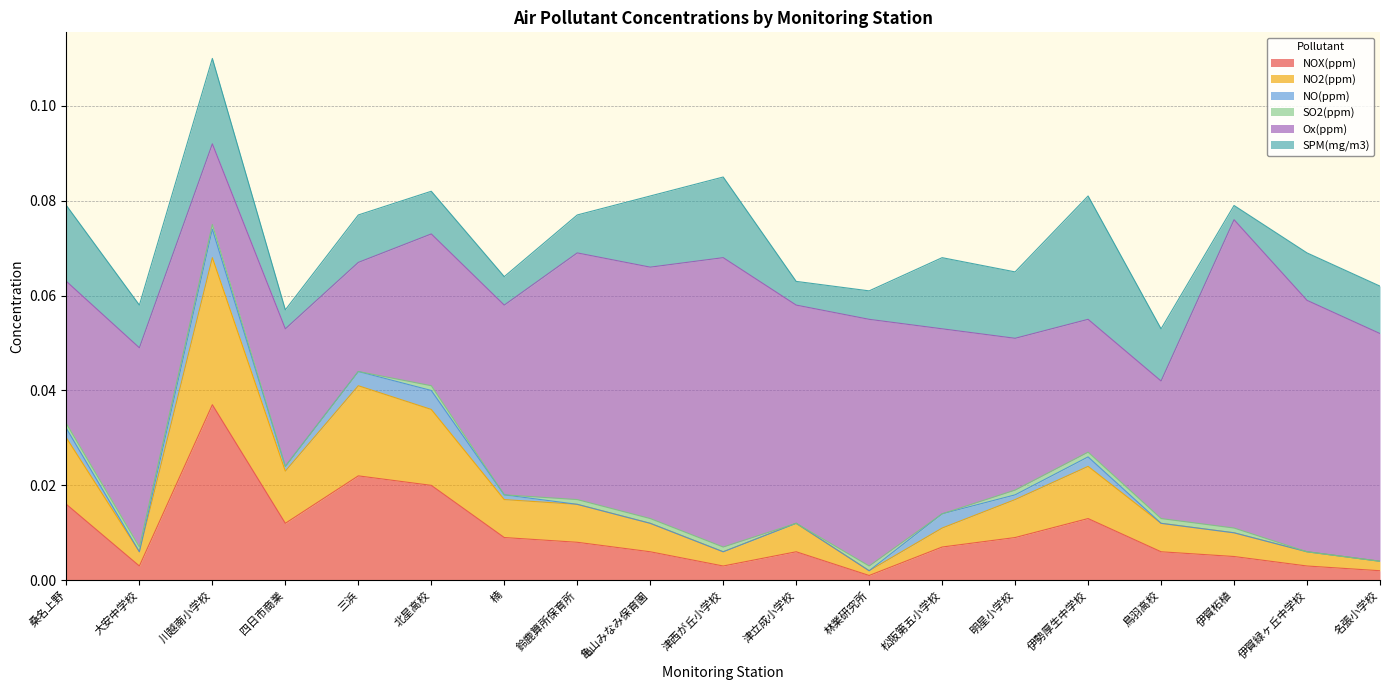

The NO2(ppm) series shows 0.0 at 伊賀緑ヶ丘中学校. True or false?

True